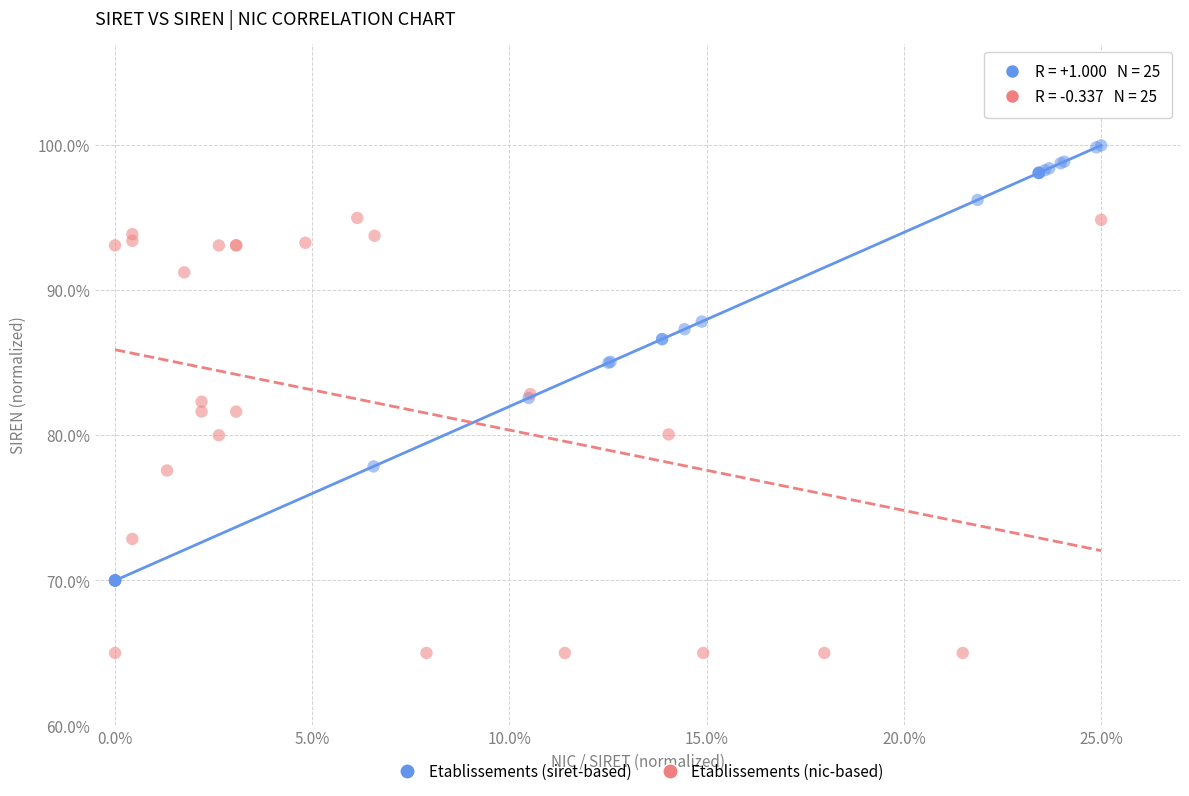

Which series reaches the maximum Y coordinate?

Etablissements (siret-based)